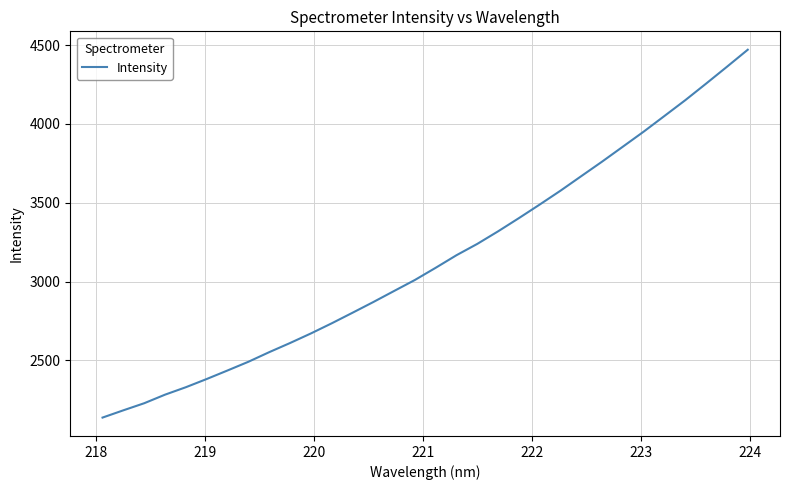

What is the minimum value shown in the chart?

2137.8